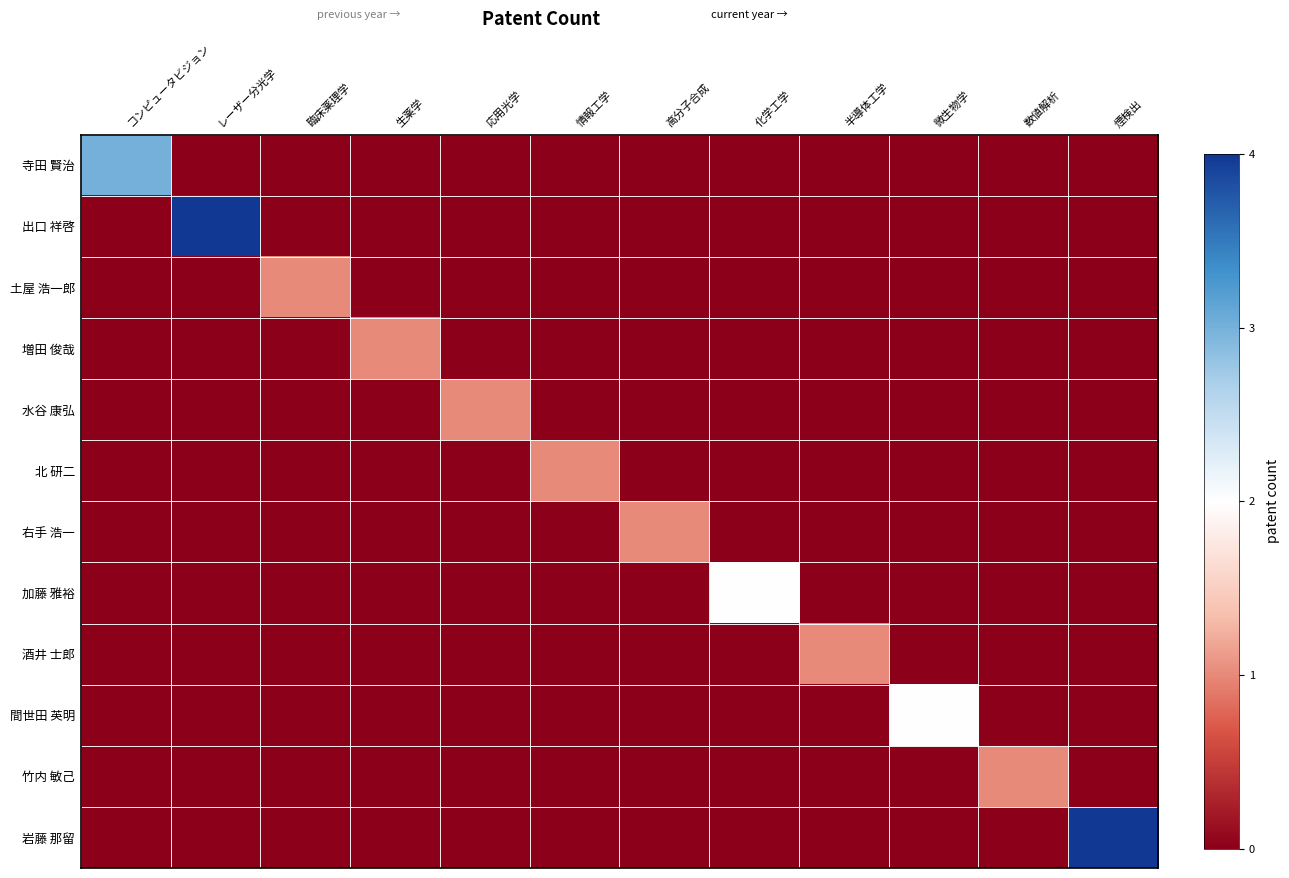

What is the total value across all series at 微生物学?

2